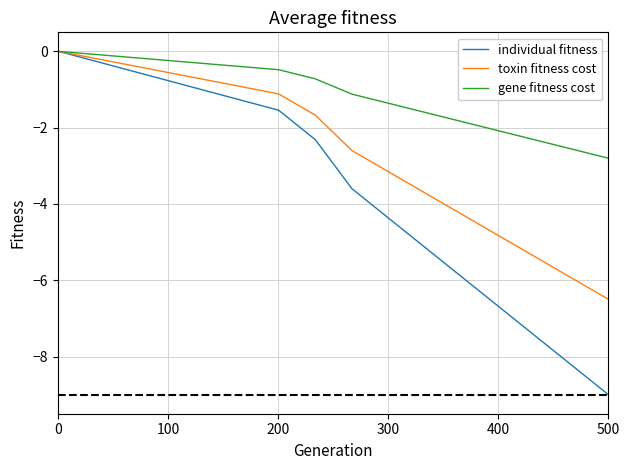

Which series has the largest range (max minus min)?

individual fitness